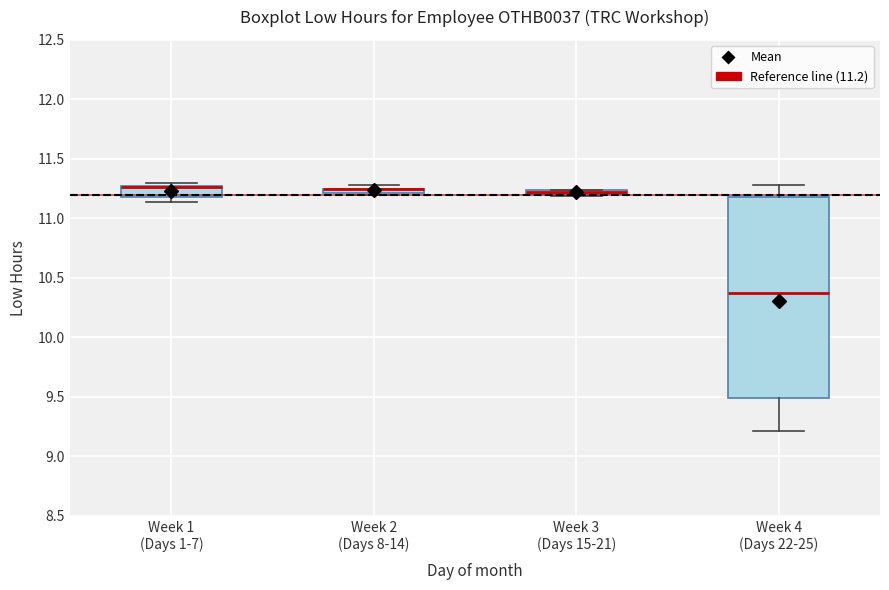

Comparing the boxes themselves (not the whiskers), which one is the tallest?

Week 4 (Days 22-25)